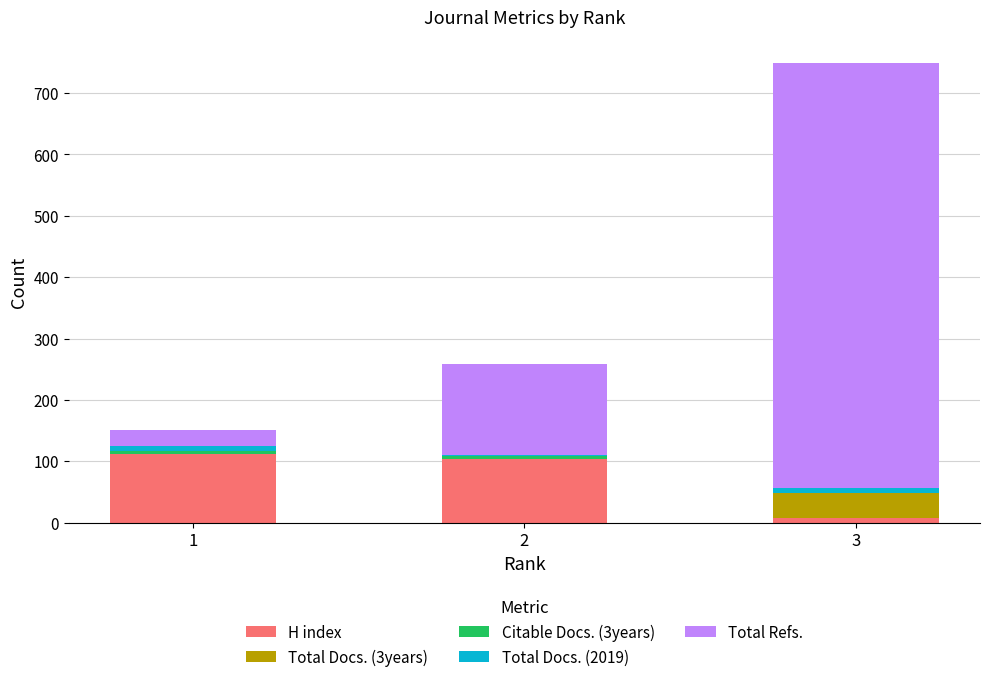

What is the maximum value for H index?

112